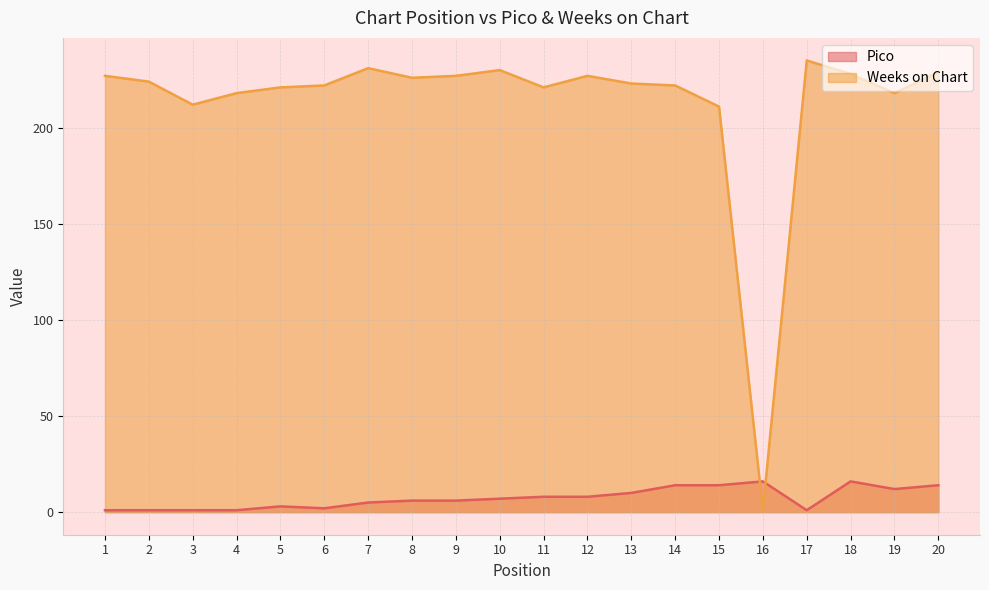

The Pico series shows 2 at 4. True or false?

False